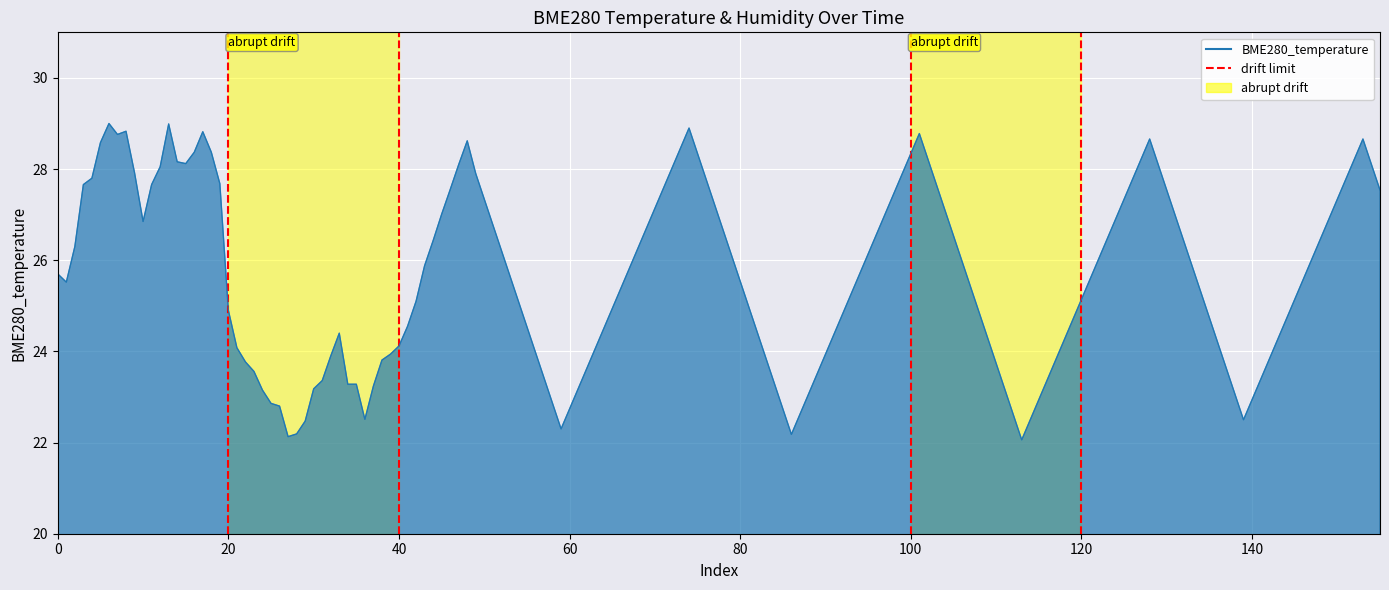

True or false: the data shows 0 at 0.

False